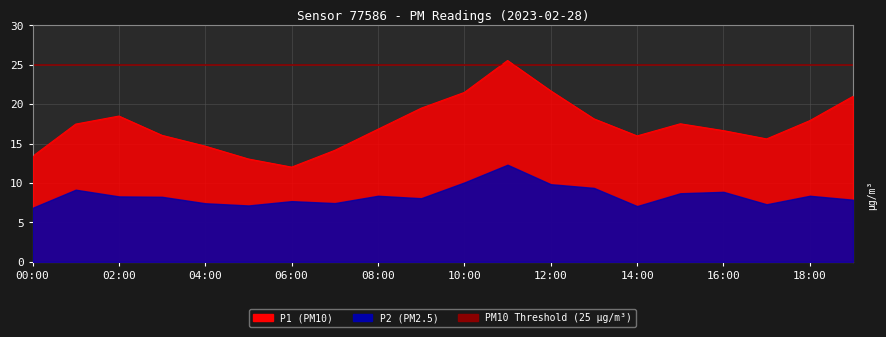

What is the total value across all series at 06:00?

19.7